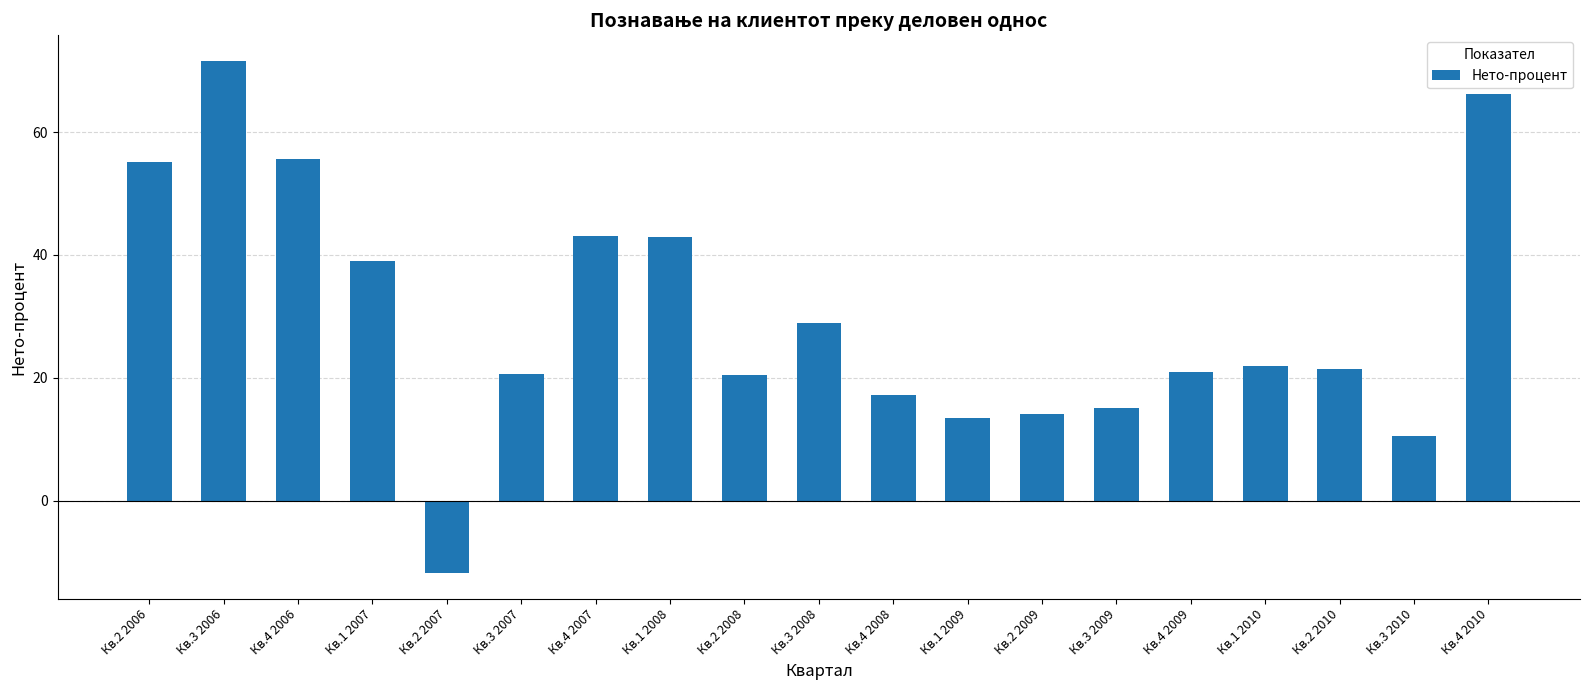

How many values are above zero?

18